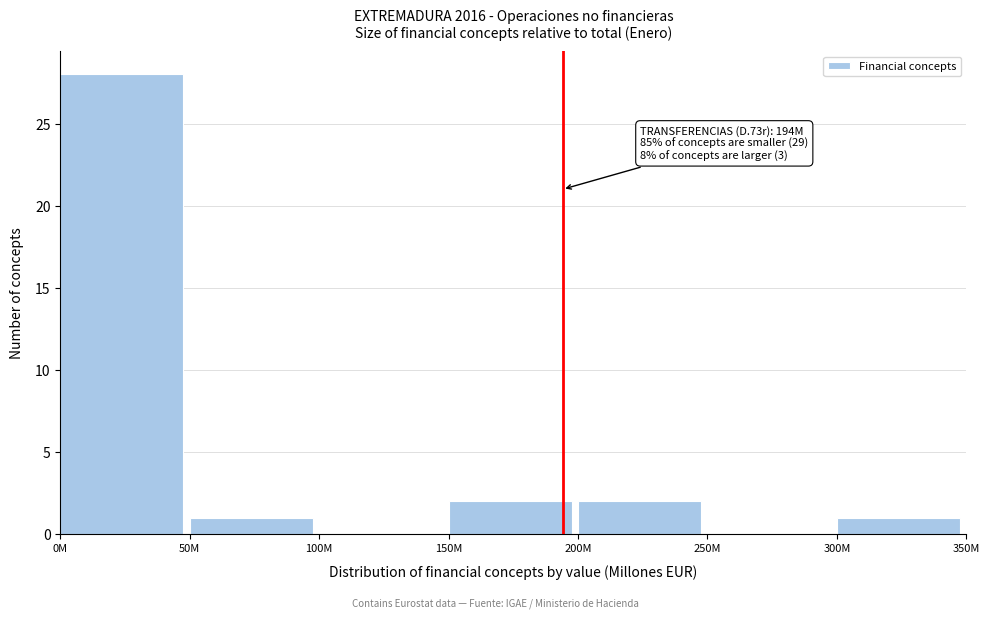

Reading left to right, list all the values displayed in this chart.

0M=28	50M=1	100M=0	150M=2	200M=2	250M=0	300M=1